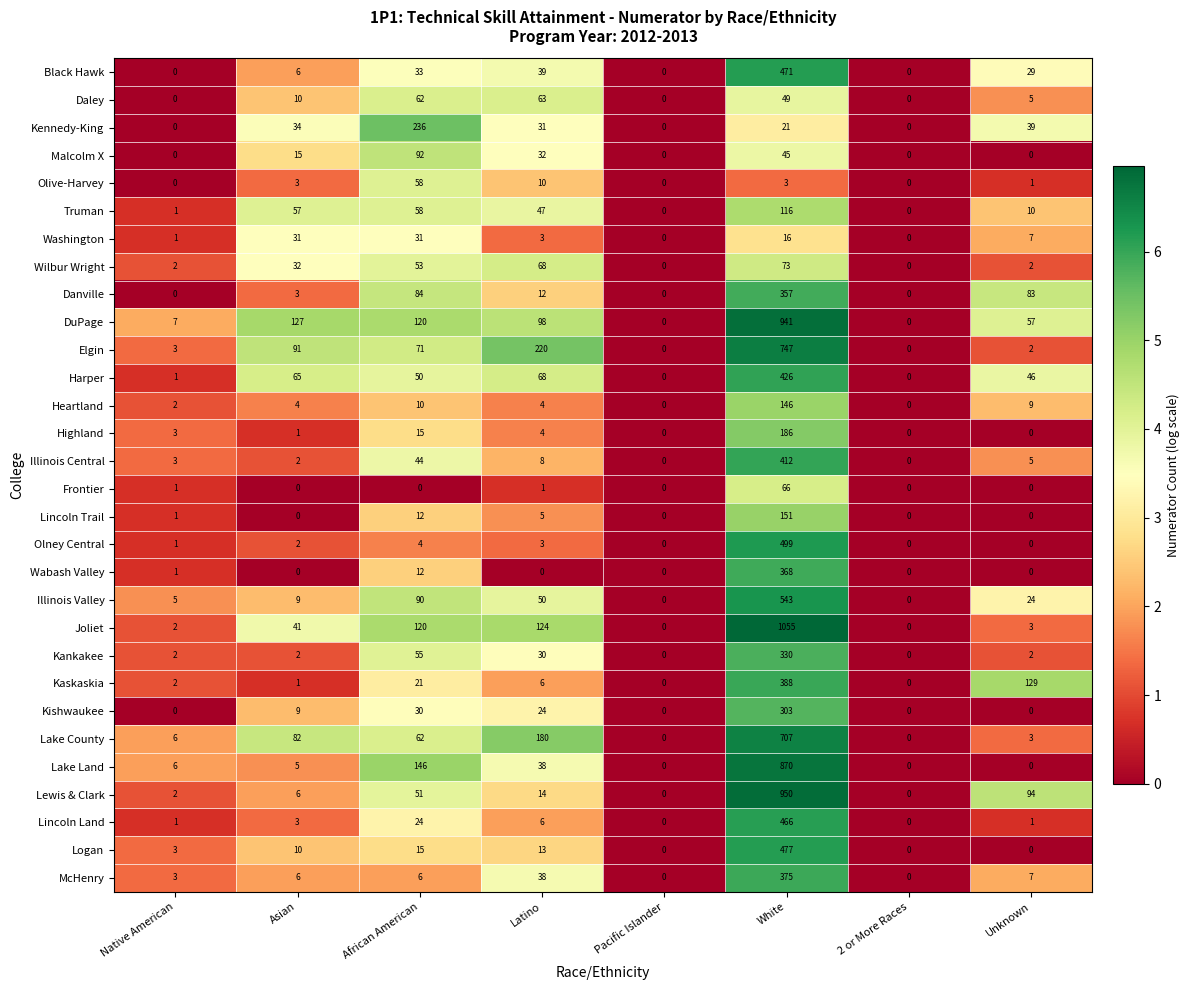

Which series changed the most between Latino and 2 or More Races?

Elgin